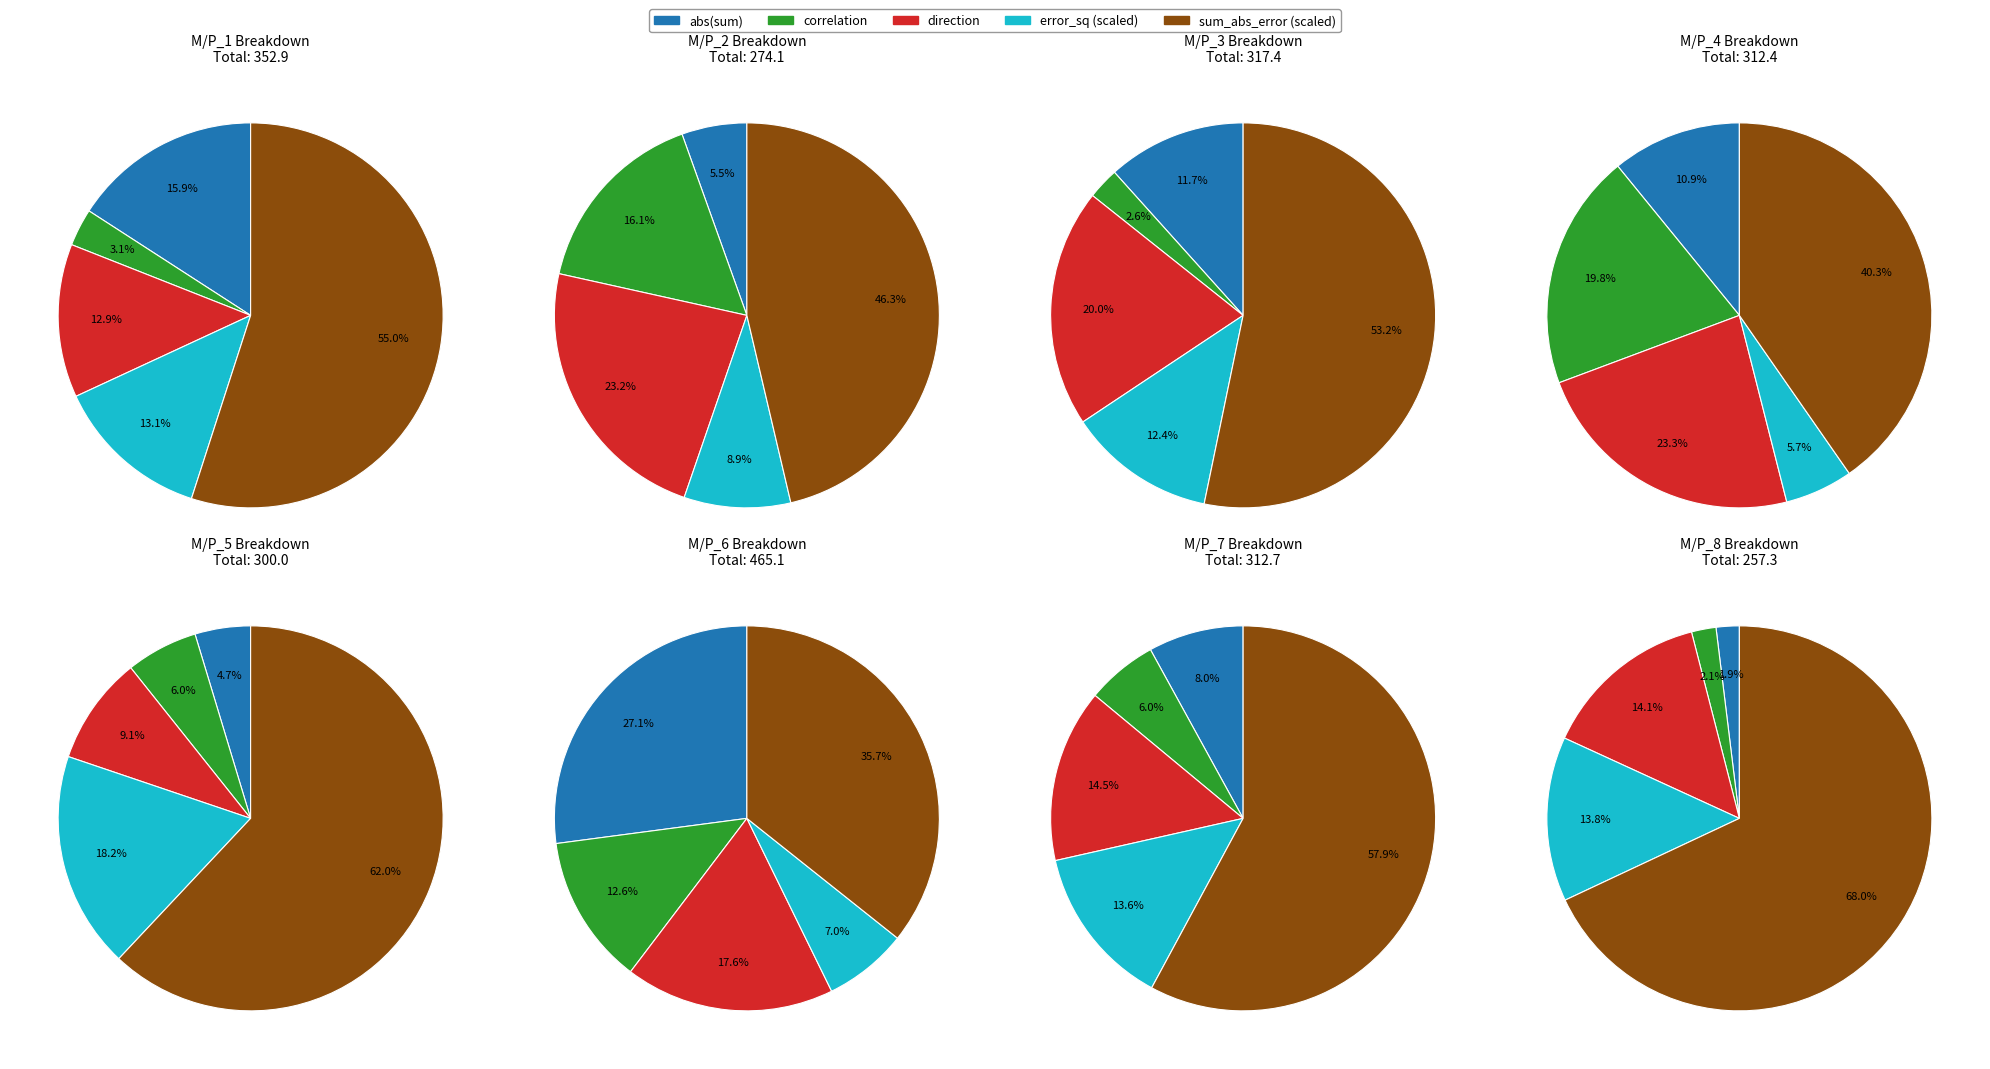

Is it true that 7 is 12% of the pie?

True